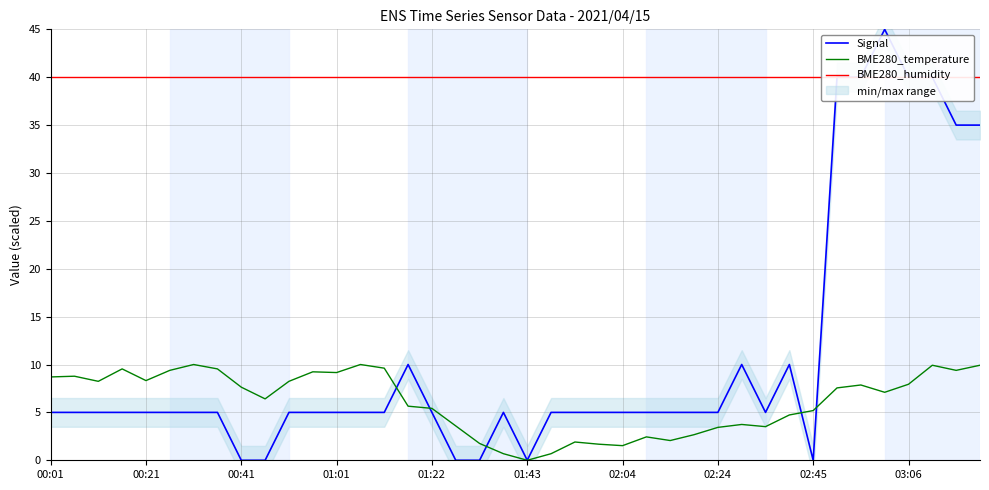

Reading left to right, what are all the values shown in this chart?

Signal: 5.0	5.0	5.0	5.0	5.0	5.0	5.0	5.0	0.0	0.0	5.0	5.0	5.0	5.0	5.0	10.0	5.0	0.0	0.0	5.0	0.0	5.0	5.0	5.0	5.0	5.0	5.0	5.0	5.0	10.0	5.0	10.0	0.0	40.0	40.0	45.0	40.0	40.0	35.0	35.0
BME280_temperature: 8.7	8.8	8.2	9.5	8.3	9.4	10.0	9.5	7.6	6.4	8.2	9.2	9.2	10.0	9.6	5.6	5.4	3.6	1.8	0.7	0.0	0.7	1.9	1.7	1.5	2.4	2.1	2.7	3.4	3.7	3.5	4.7	5.2	7.6	7.9	7.1	7.9	9.9	9.4	9.9
BME280_humidity: 40.0	40.0	40.0	40.0	40.0	40.0	40.0	40.0	40.0	40.0	40.0	40.0	40.0	40.0	40.0	40.0	40.0	40.0	40.0	40.0	40.0	40.0	40.0	40.0	40.0	40.0	40.0	40.0	40.0	40.0	40.0	40.0	40.0	40.0	40.0	40.0	40.0	40.0	40.0	40.0